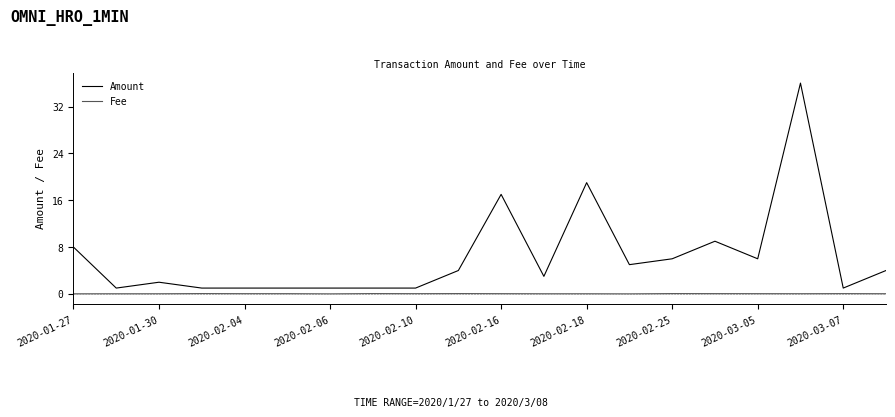

List the series in order of their peak value, lowest first.

Fee, Amount